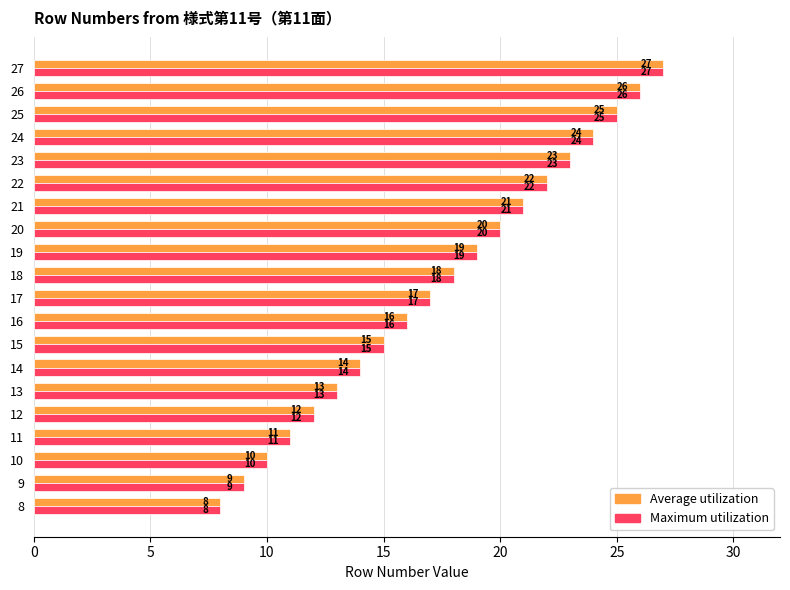

What value does the Maximum utilization series have at 14, to the nearest 5?

15